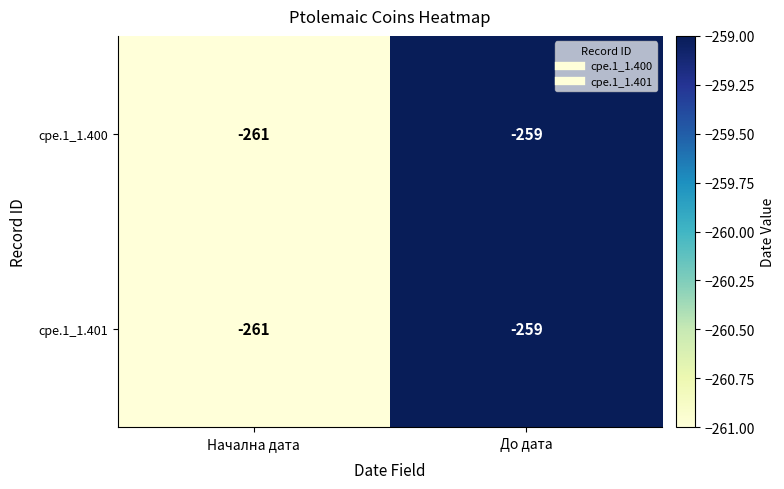

The value of cpe.1_1.400 at Начална дата is -261. True or false?

True